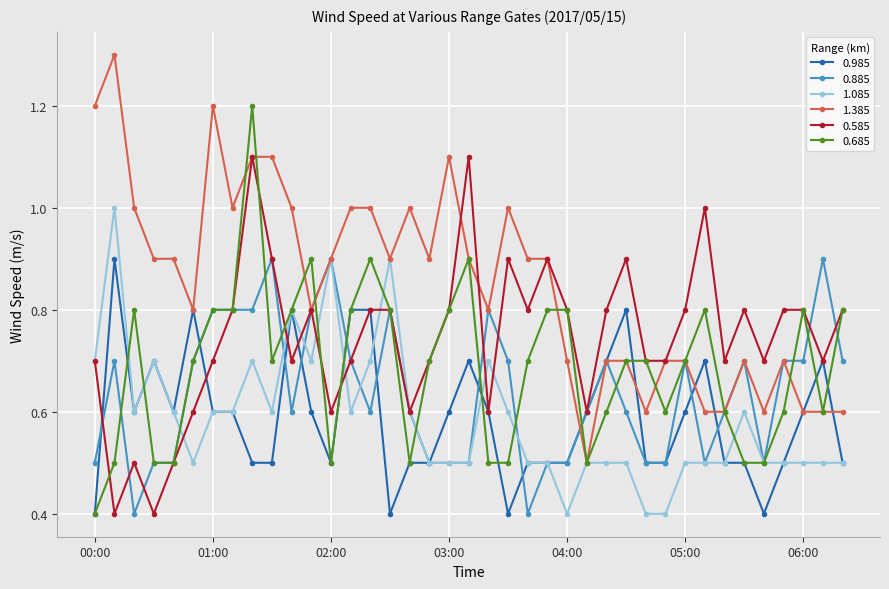

At how many categories does at least one series exceed 0?

39